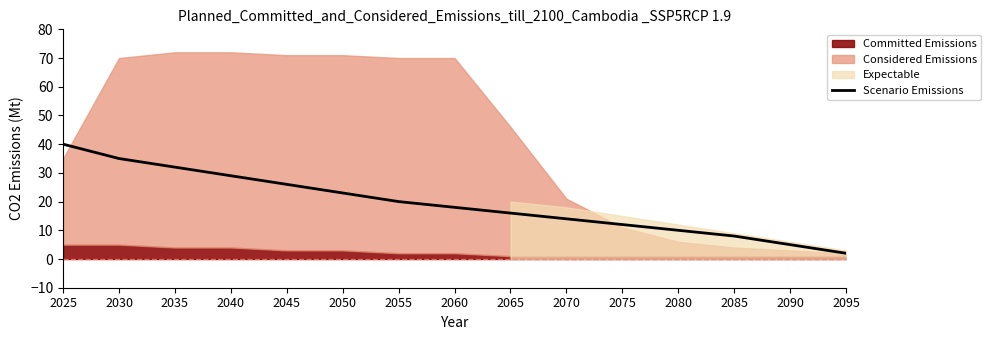

Rank the categories by value from highest to lowest.

2025, 2030, 2035, 2040, 2045, 2050, 2055, 2060, 2065, 2070, 2075, 2080, 2085, 2090, 2095